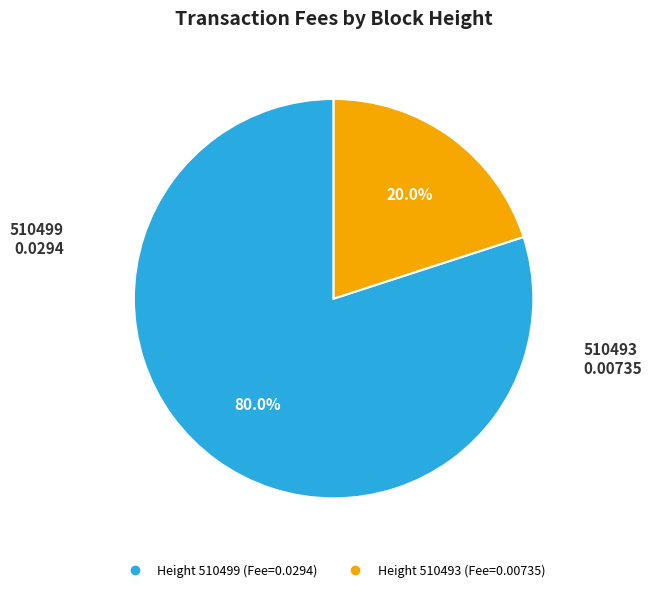

Is there any slice that represents more than half of the pie?

Yes